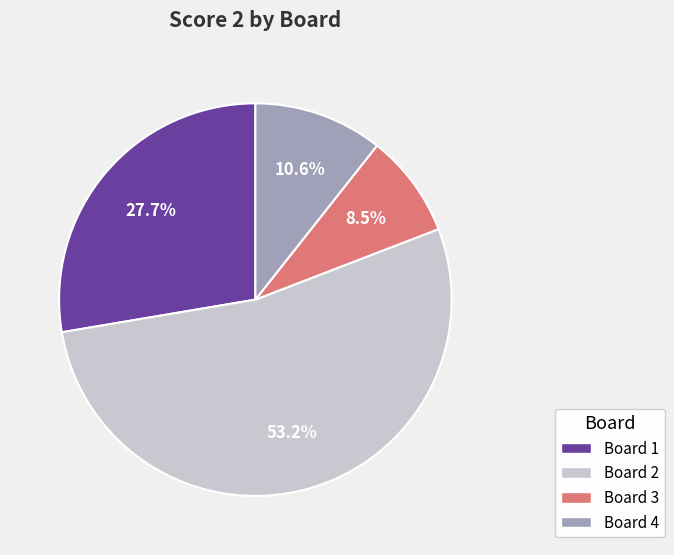

To the nearest percent, what is the average slice percentage?

25%